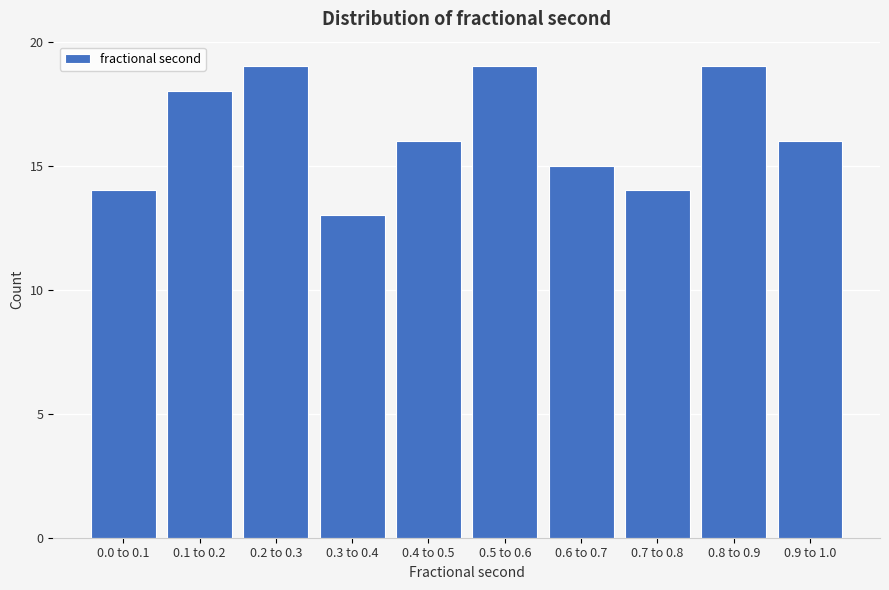

Reading left to right, extract all data points from this chart.

14	18	19	13	16	19	15	14	19	16